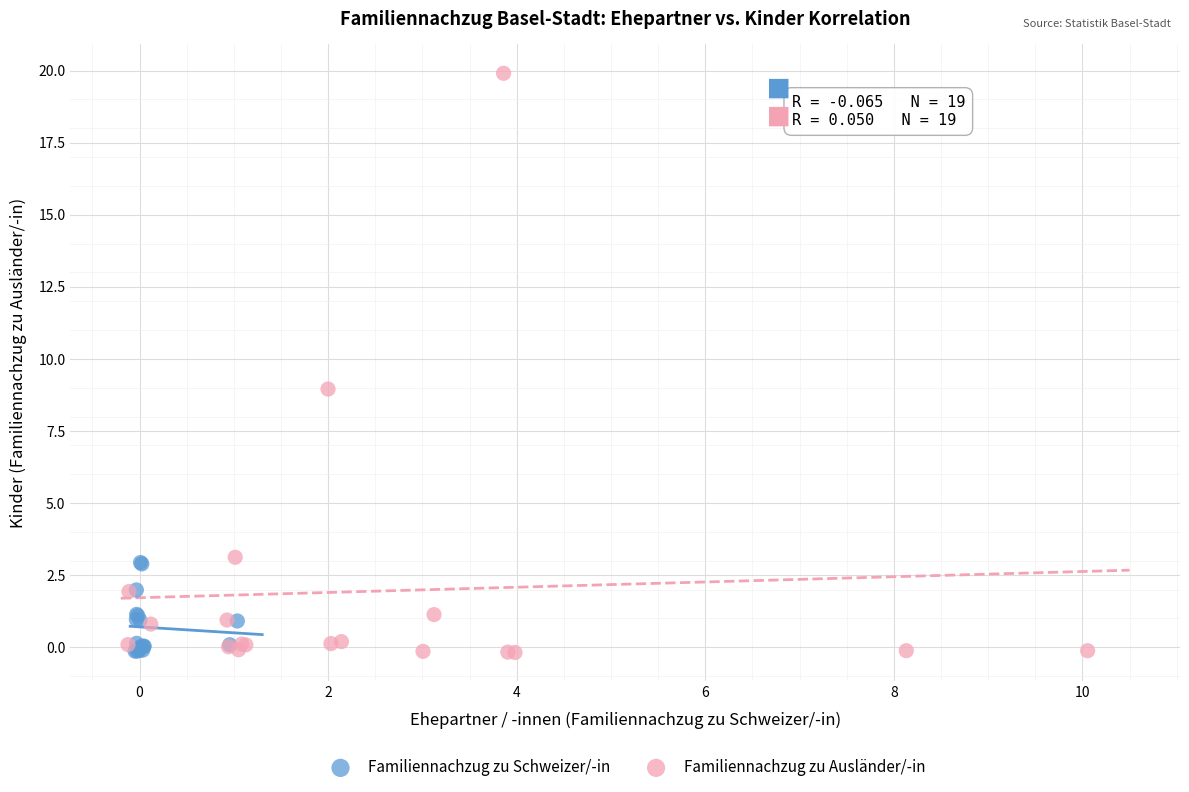

Which series reaches the maximum Y coordinate?

Familiennachzug zu Ausländer/-in